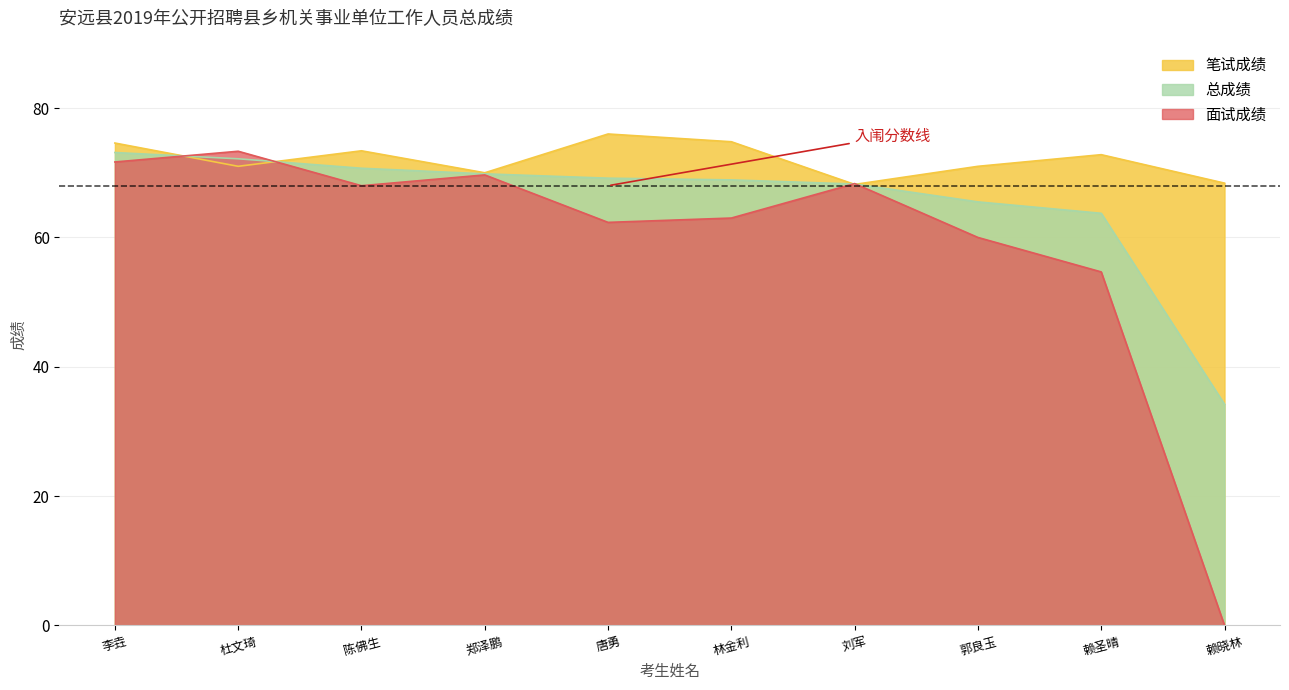

How many distinct data groups are displayed?

3